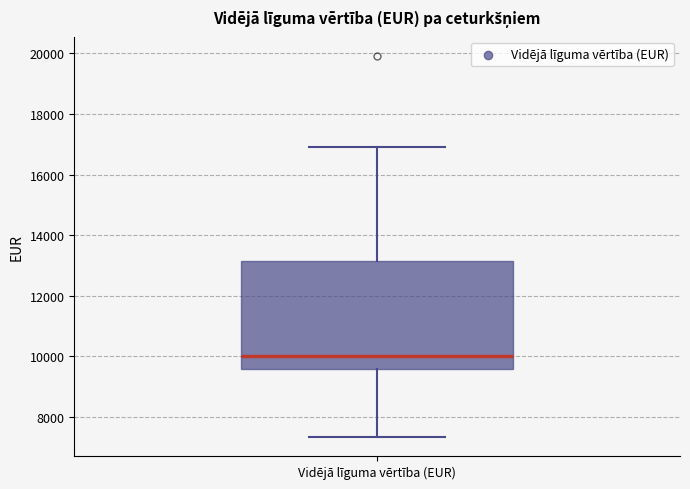

Read this box plot against the y-axis: the position of the median line, the range covered by the box, and the ends of both whiskers. The values are not printed on the chart, so give them approximately, as read against the axis.

median 10000, box 9600 to 13200, whiskers 7400 to 17000